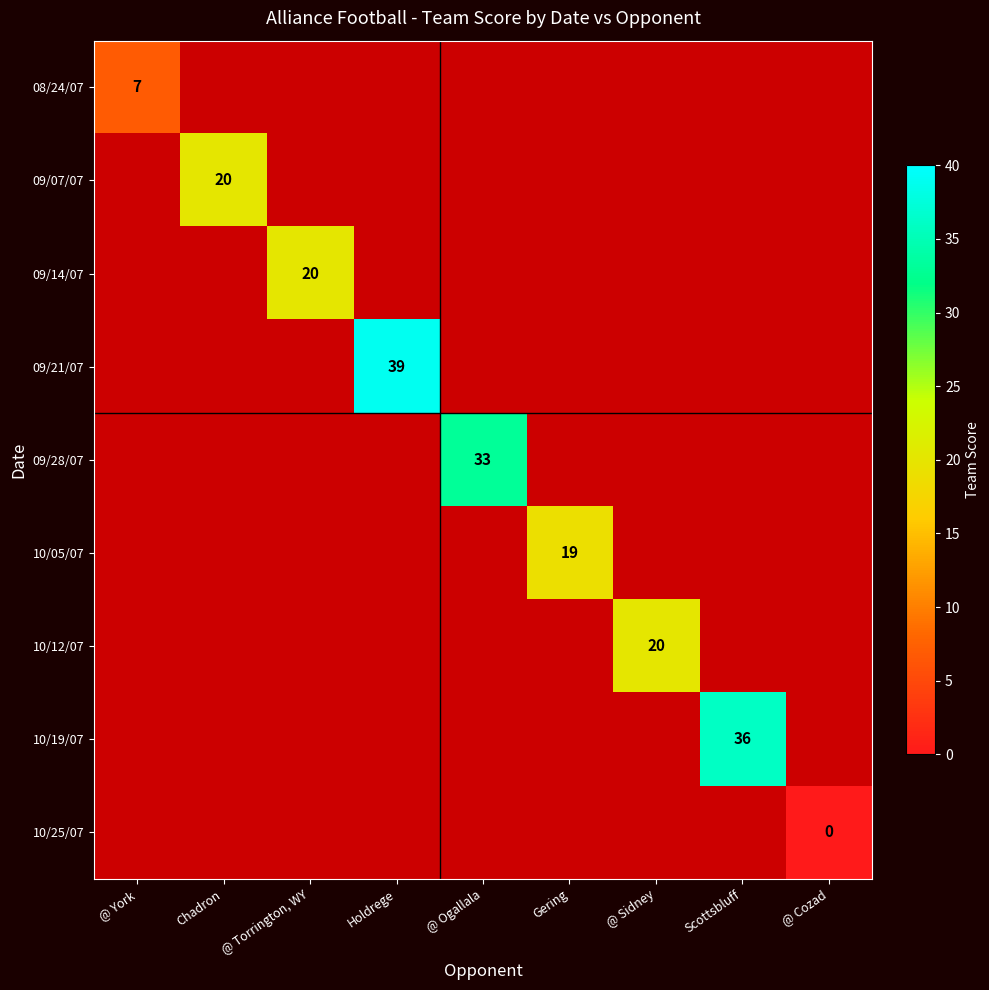

At how many categories does at least one series exceed 34?

2